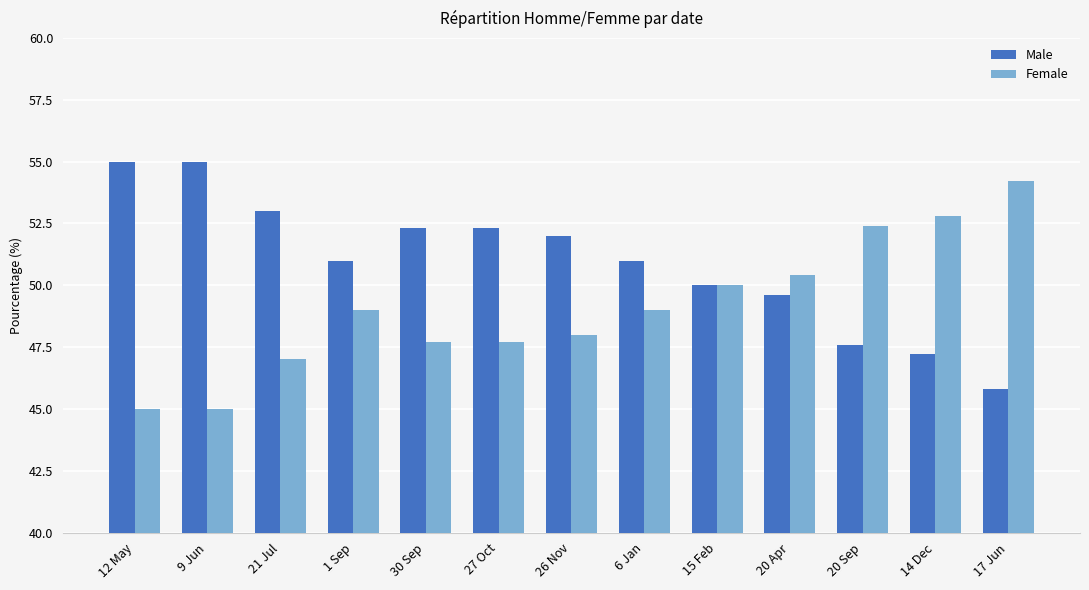

The Male series shows 78.1 at 9 Jun. True or false?

False